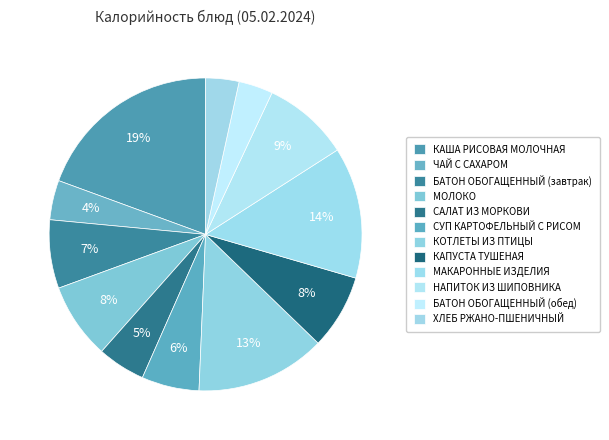

Does ХЛЕБ РЖАНО-ПШЕНИЧНЫЙ represent more than half of the total?

No